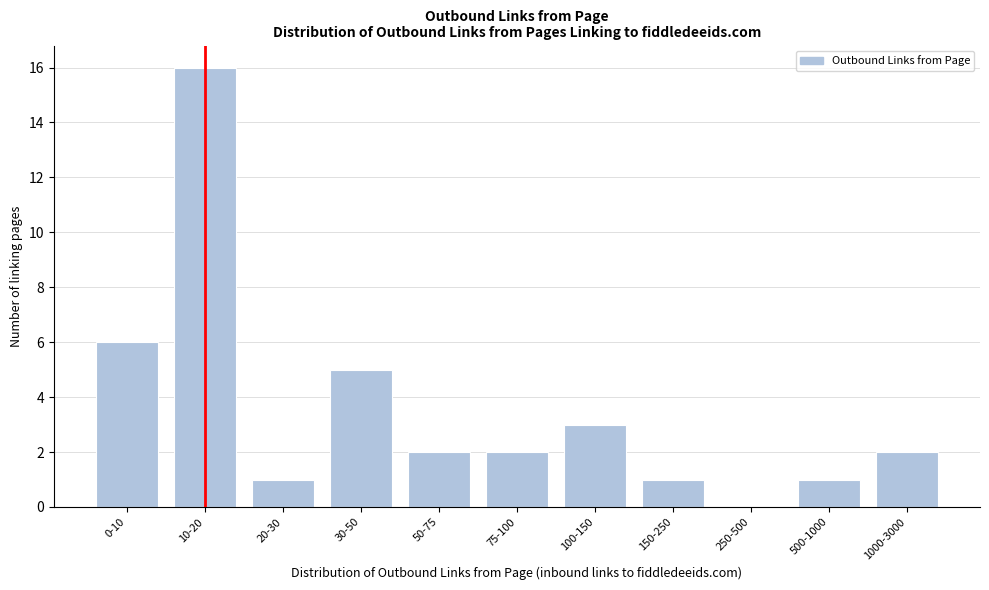

Reading left to right, extract all data points from this chart.

0-10=6	10-20=16	20-30=1	30-50=5	50-75=2	75-100=2	100-150=3	150-250=1	250-500=0	500-1000=1	1000-3000=2